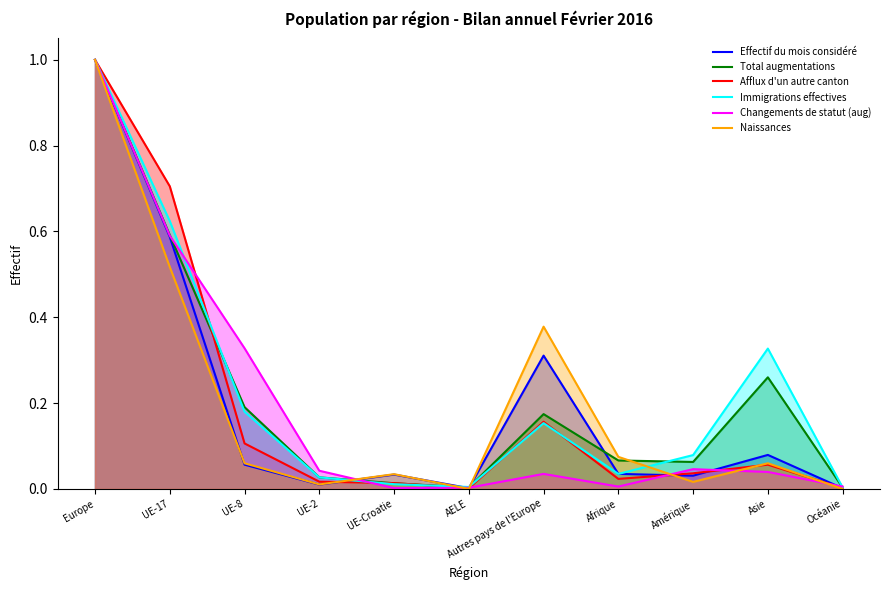

What is the average value of the Immigrations effectives series?

0.2